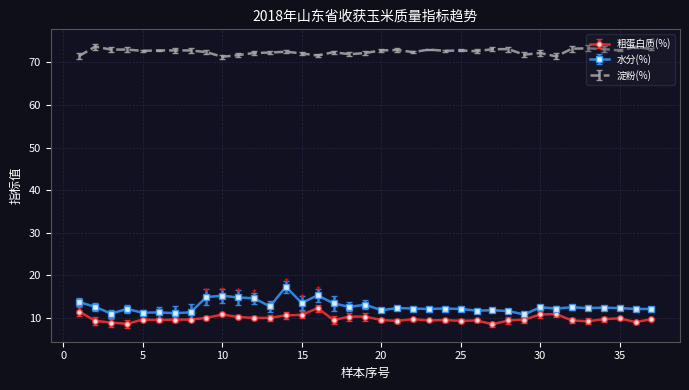

In 水分(%), how many points are higher than both neighbors (excluding endpoints)?

12